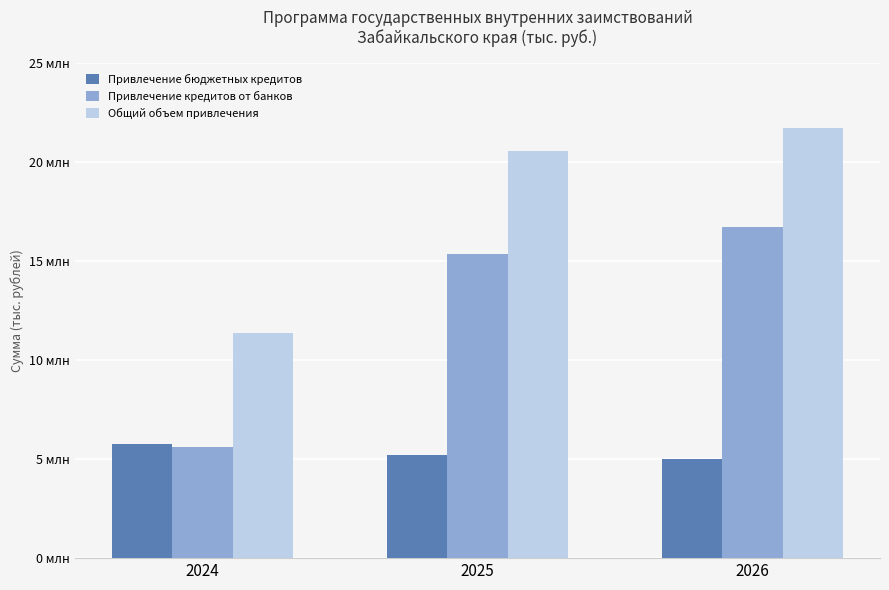

What are all the series names shown in the legend?

Привлечение бюджетных кредитов, Привлечение кредитов от банков, Общий объем привлечения